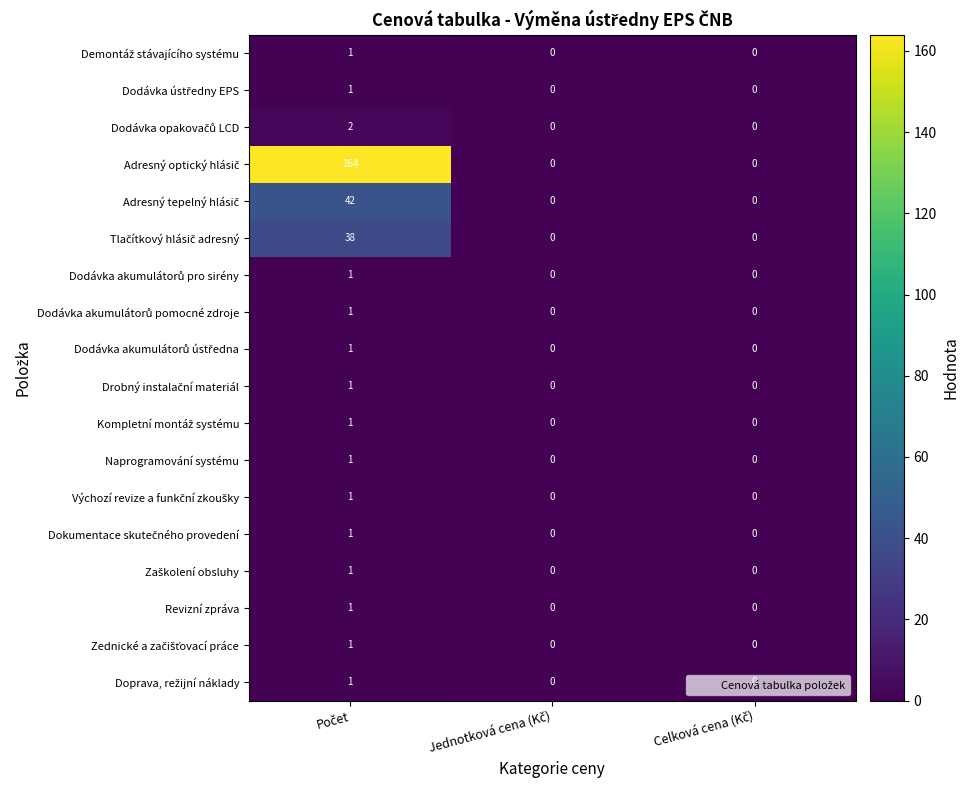

At which category is the sum across all series the highest?

Počet